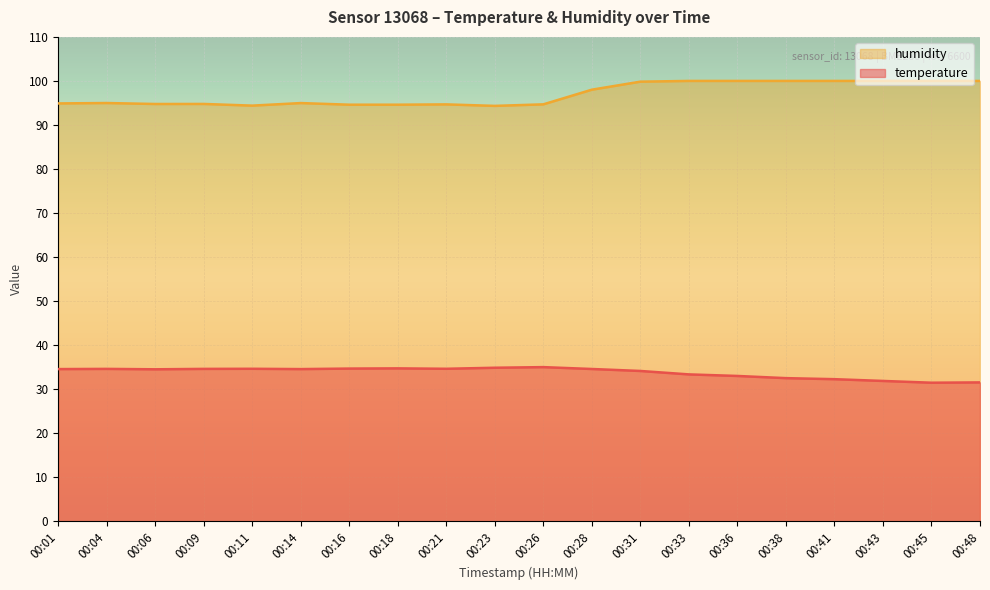

The humidity series shows 100.0 at 00:43. True or false?

True